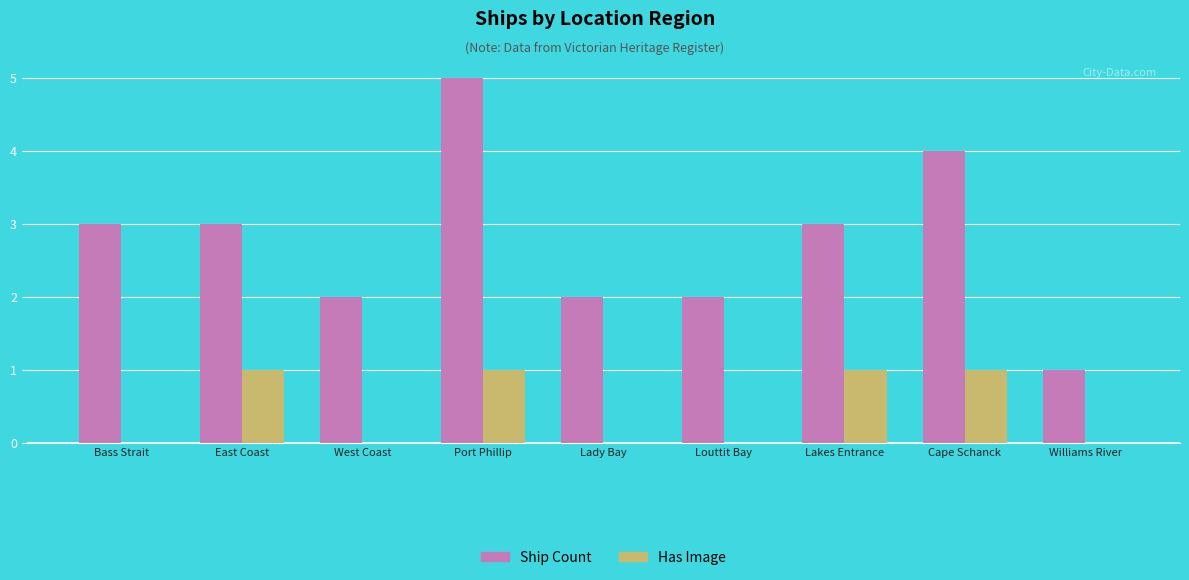

At which category is the sum across all series the highest?

Port Phillip